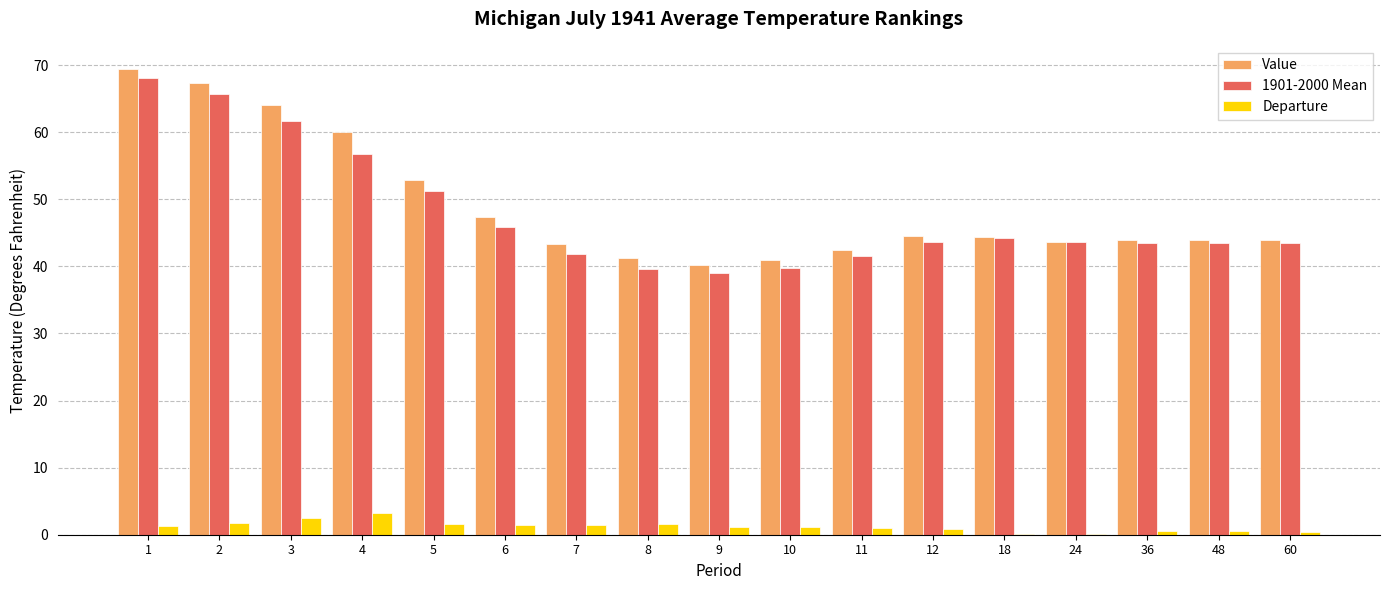

Between 2 and 24, which series saw the biggest shift?

Value